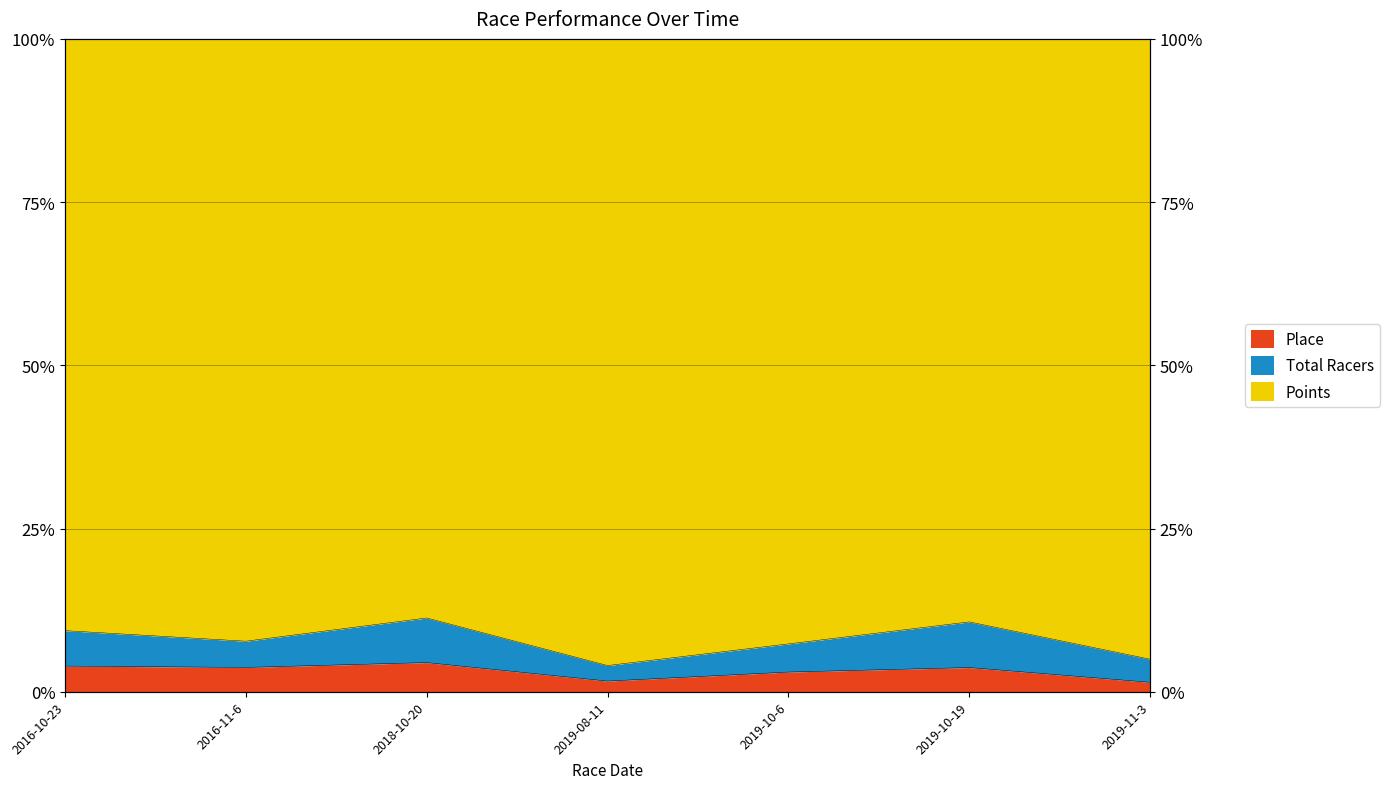

What is the label of the 5th point from the left?

2019-10-6